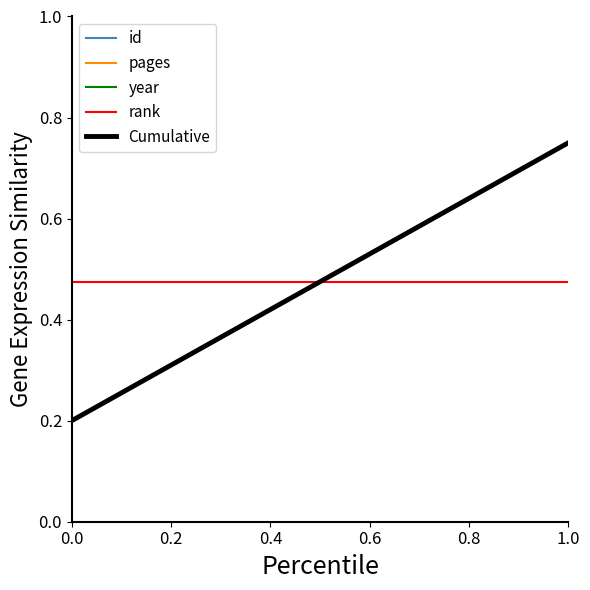

What is the difference between the pages values at 1.0 and 0.0?

0.6